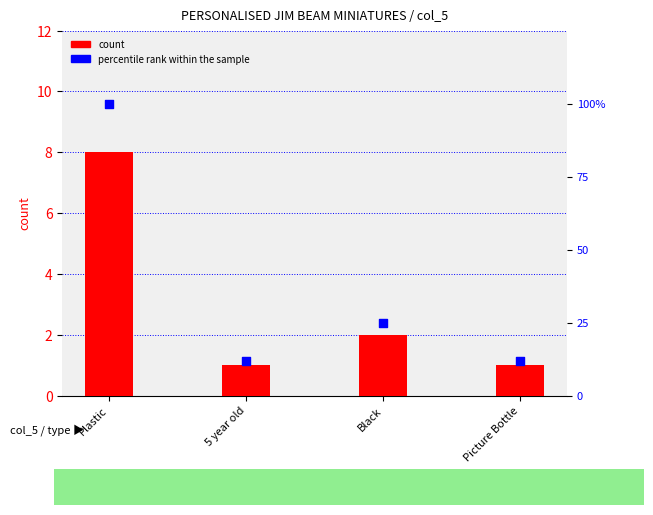

At which category is the sum across all series the highest?

Plastic